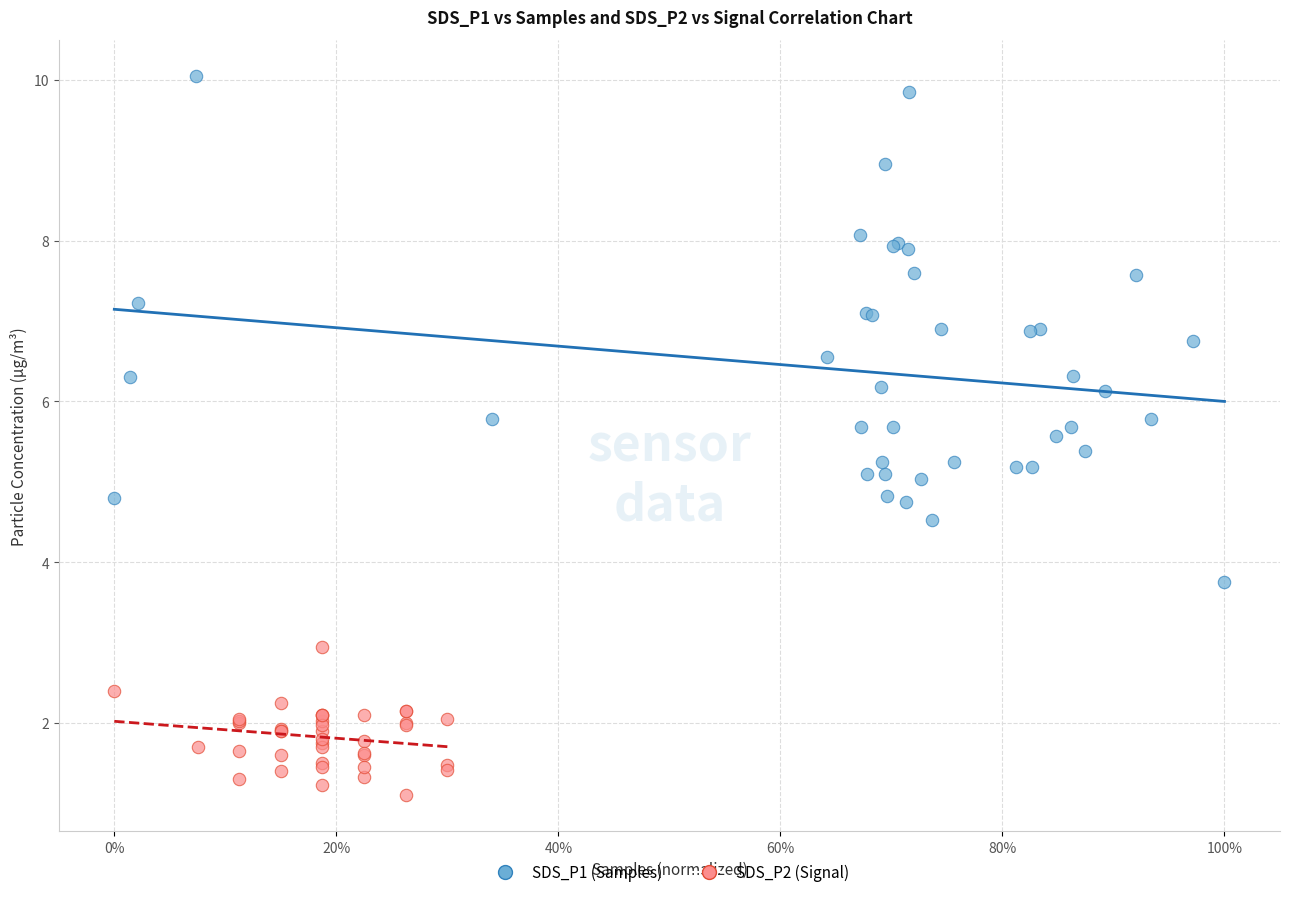

What are all the series names shown in the legend?

SDS_P1 (Samples), SDS_P2 (Signal)